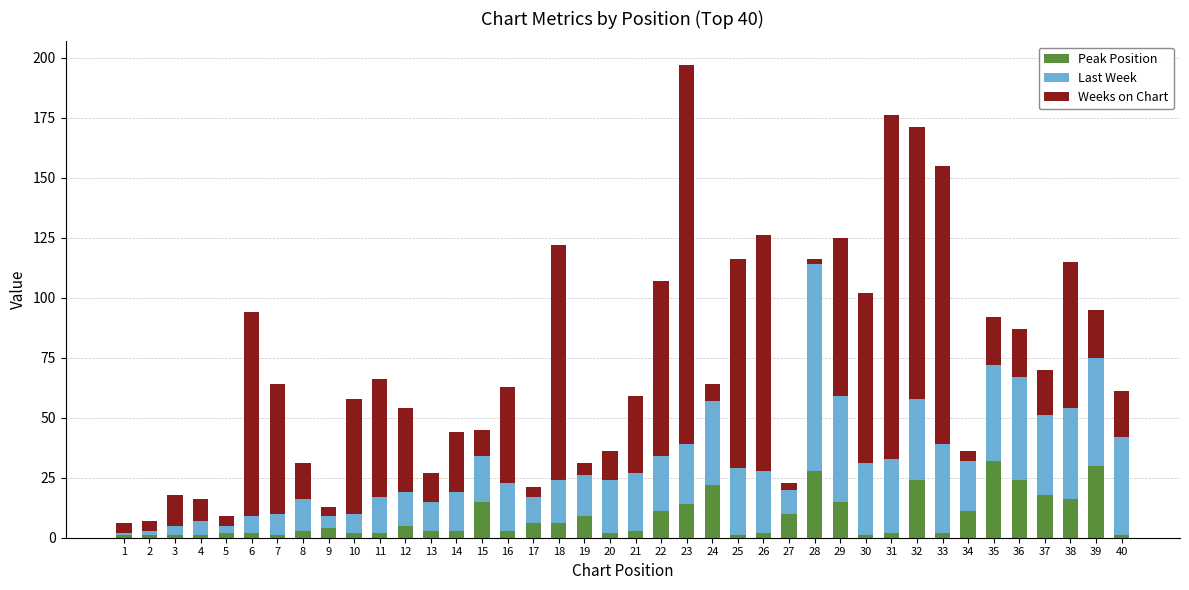

At which category is the sum across all series the highest?

23